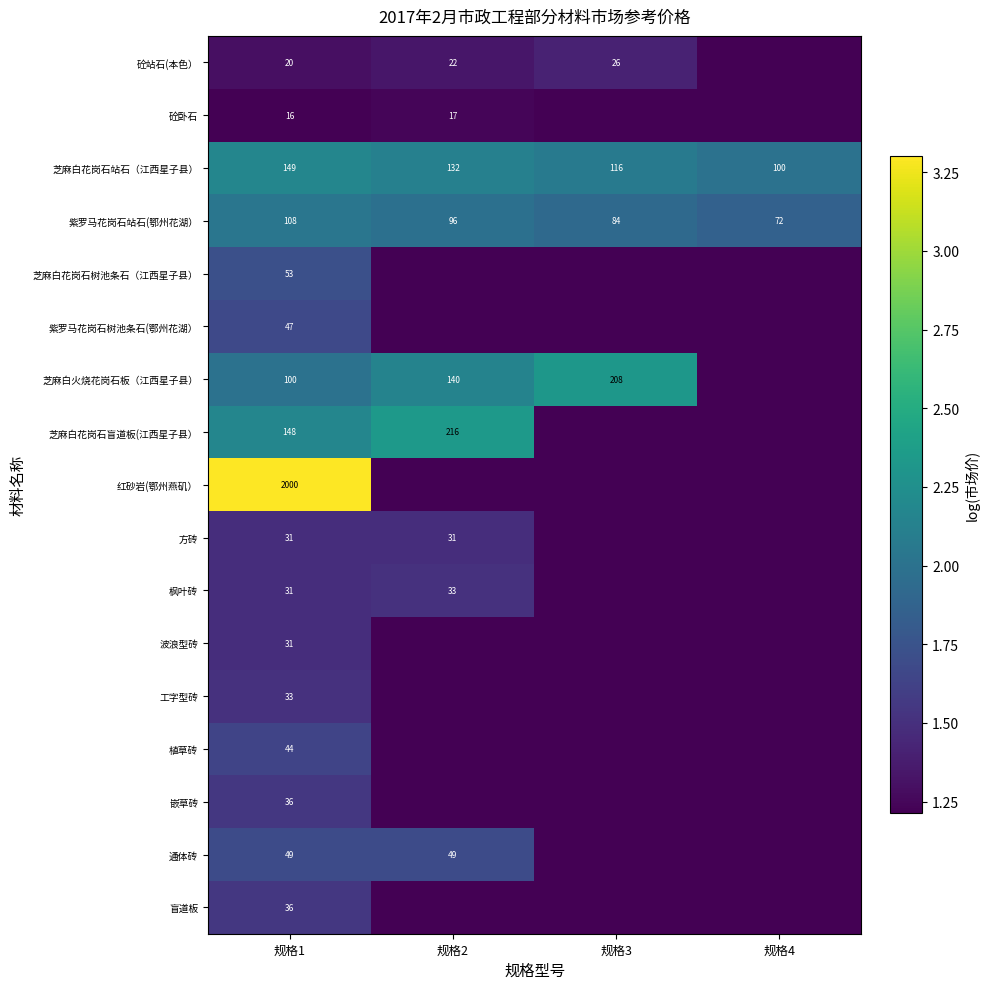

Which category has the lowest value across all series?

规格4